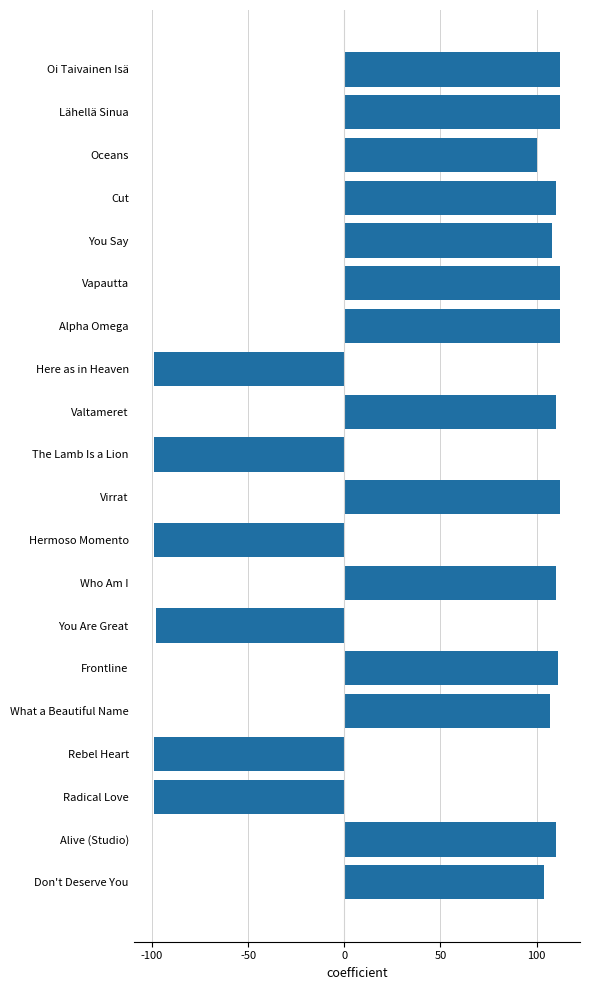

Reading top to bottom, extract all data points from this chart.

Oi Taivainen Isä=112	Lähellä Sinua=112	Oceans=100	Cut=110	You Say=108	Vapautta=112	Alpha Omega=112	Here as in Heaven=-99	Valtameret=110	The Lamb Is a Lion=-99	Virrat=112	Hermoso Momento=-99	Who Am I=110	You Are Great=-98	Frontline=111	What a Beautiful Name=107	Rebel Heart=-99	Radical Love=-99	Alive (Studio)=110	Don't Deserve You=104